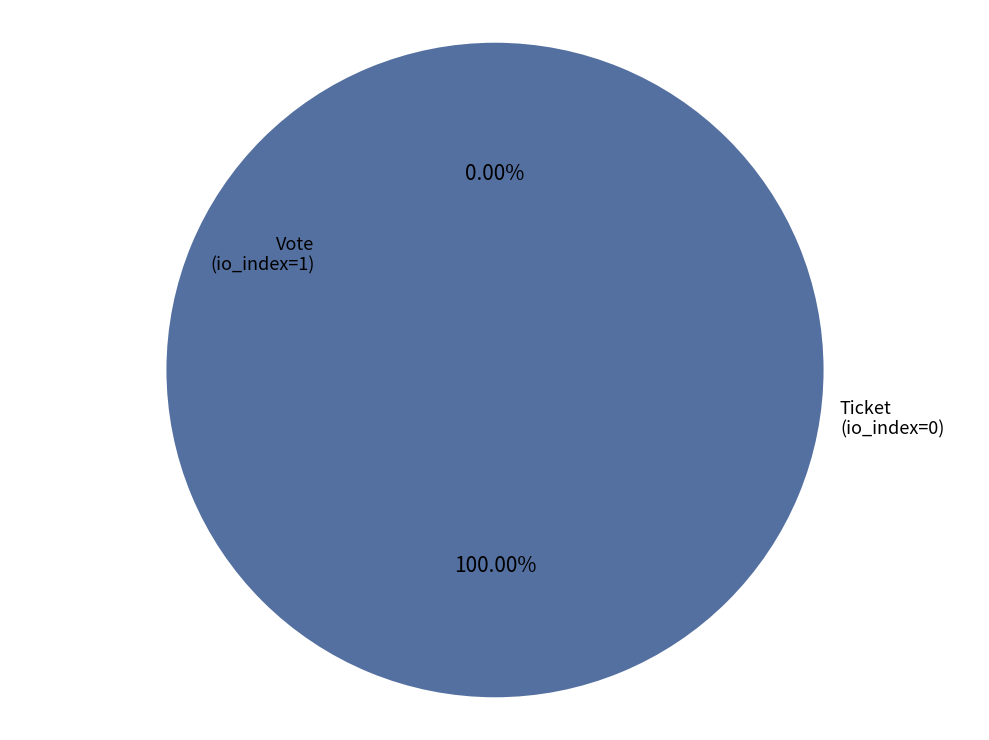

Count the number of slices in the pie.

2